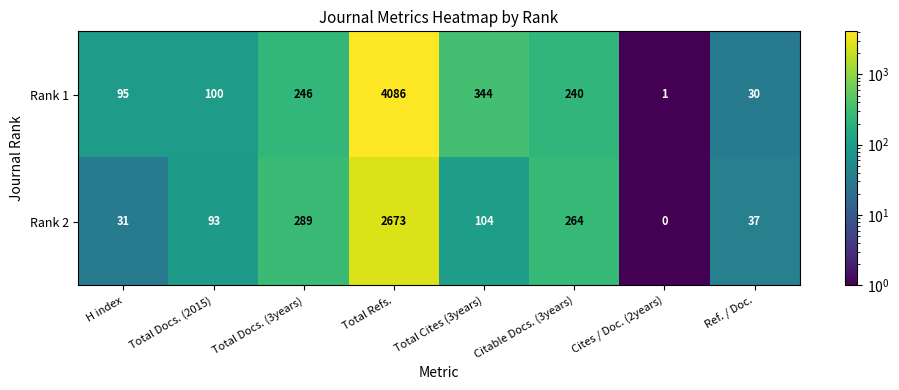

Rank the series by their average value, from lowest to highest.

Rank 2, Rank 1